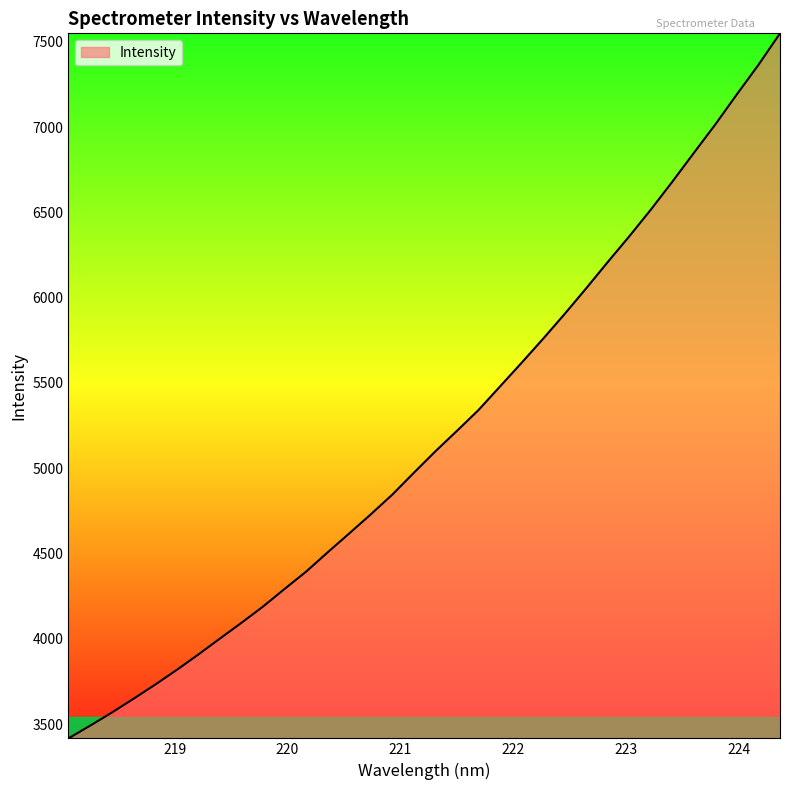

What is the difference between the maximum and minimum values?

4134.5